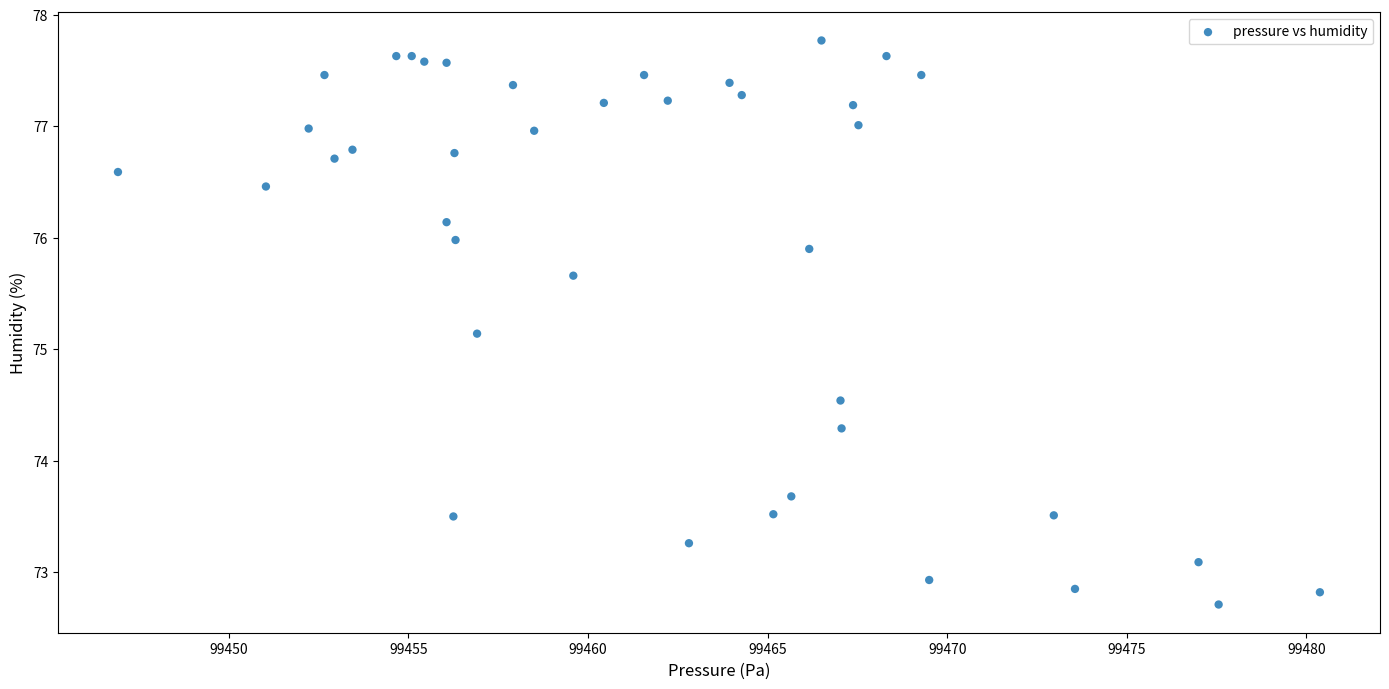

What Y value in the scatter plot is closest to 75?

75.1